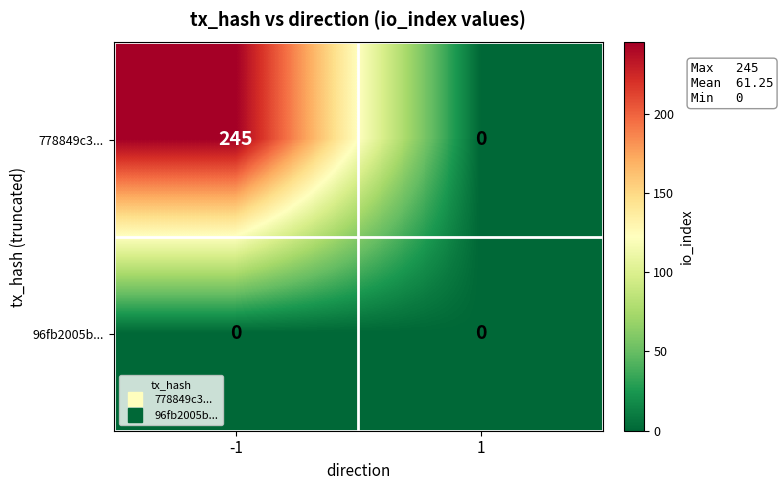

Reading right to left, transcribe all the data shown in this chart.

778849c3...: 1=0	-1=245
96fb2005b...: 1=0	-1=0